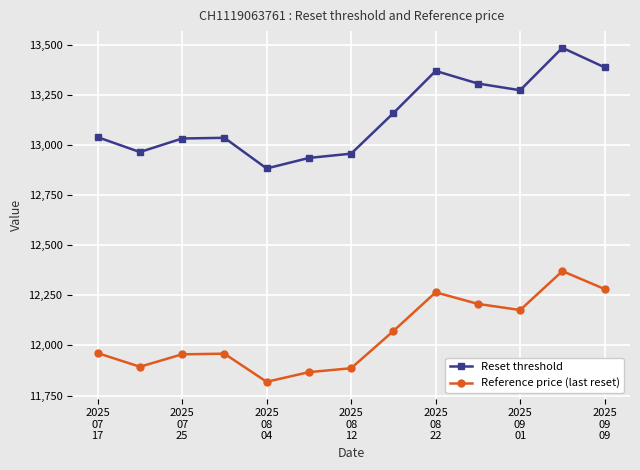

What are all the series names shown in the legend?

Reset threshold, Reference price (last reset)